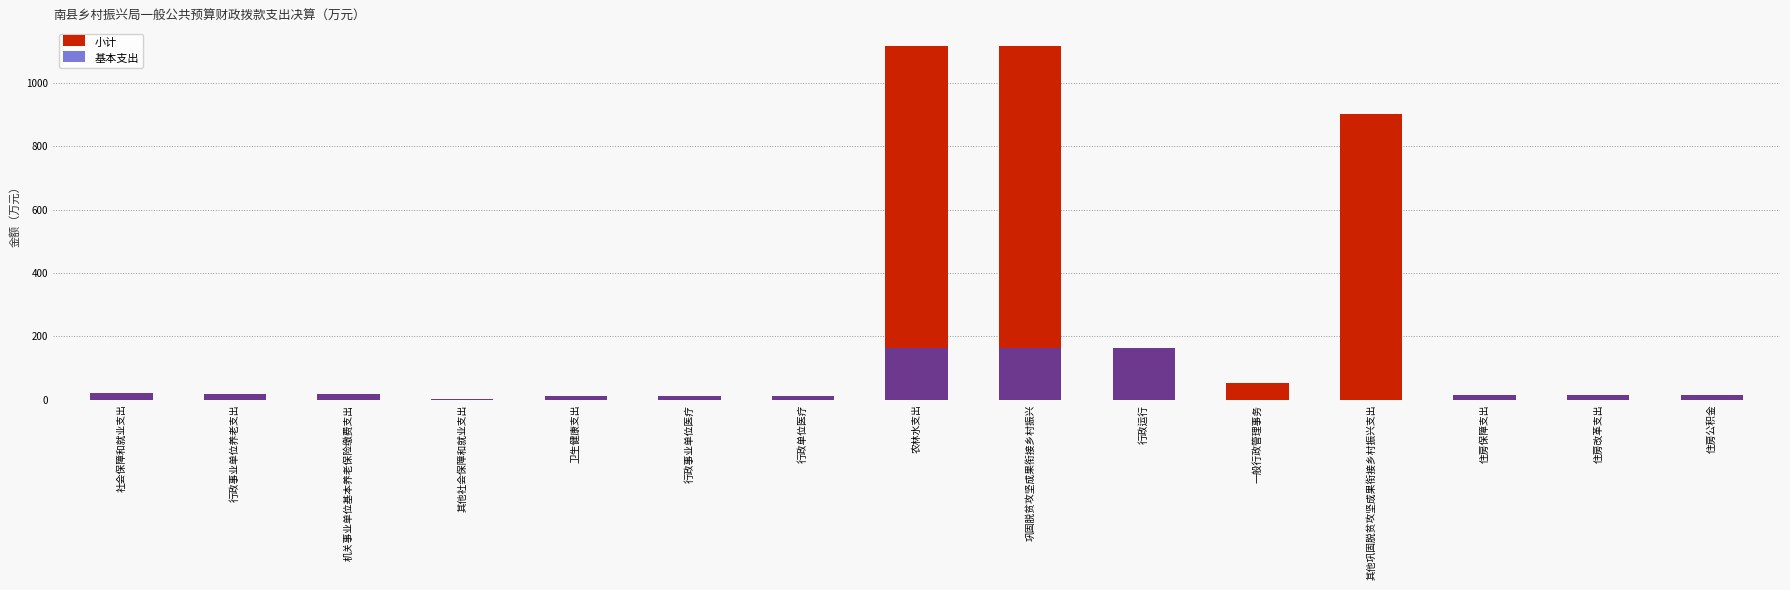

At which label is 小计 closest to 559?

其他巩固脱贫攻坚成果衔接乡村振兴支出